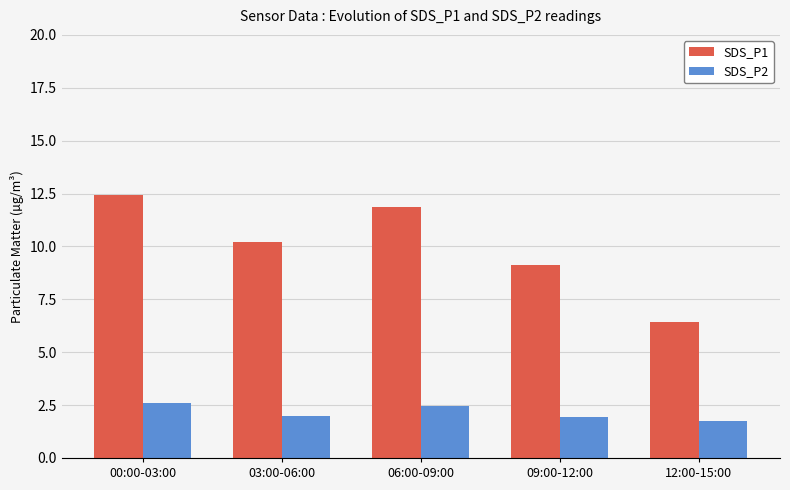

At which category is the sum across all series the highest?

00:00-03:00